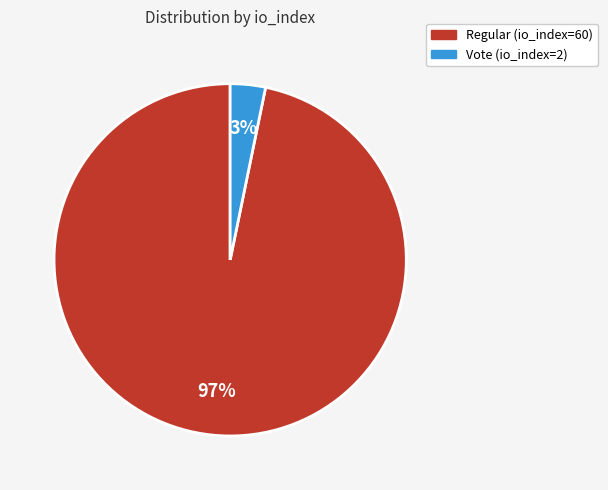

Do Regular (io_index=60) and Vote (io_index=2) together represent more than half of the pie?

Yes